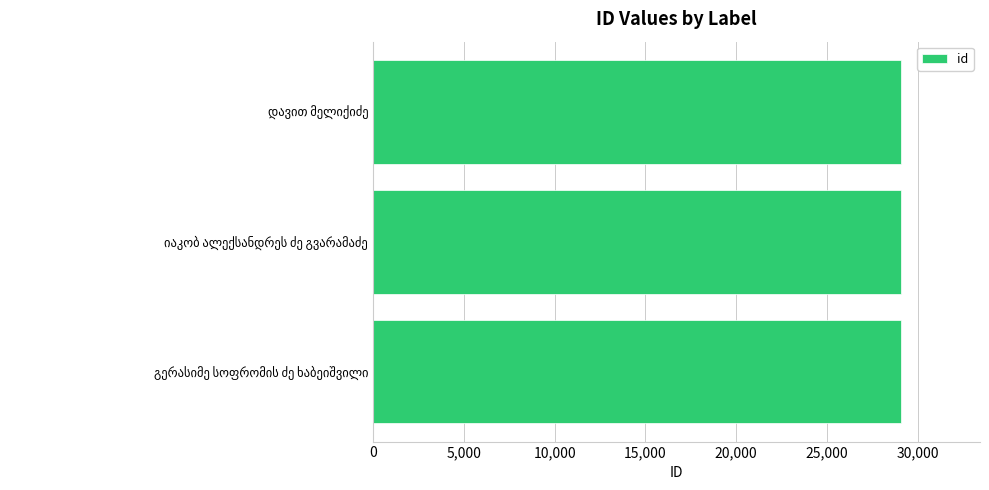

What is the minimum value shown in the chart?

29073